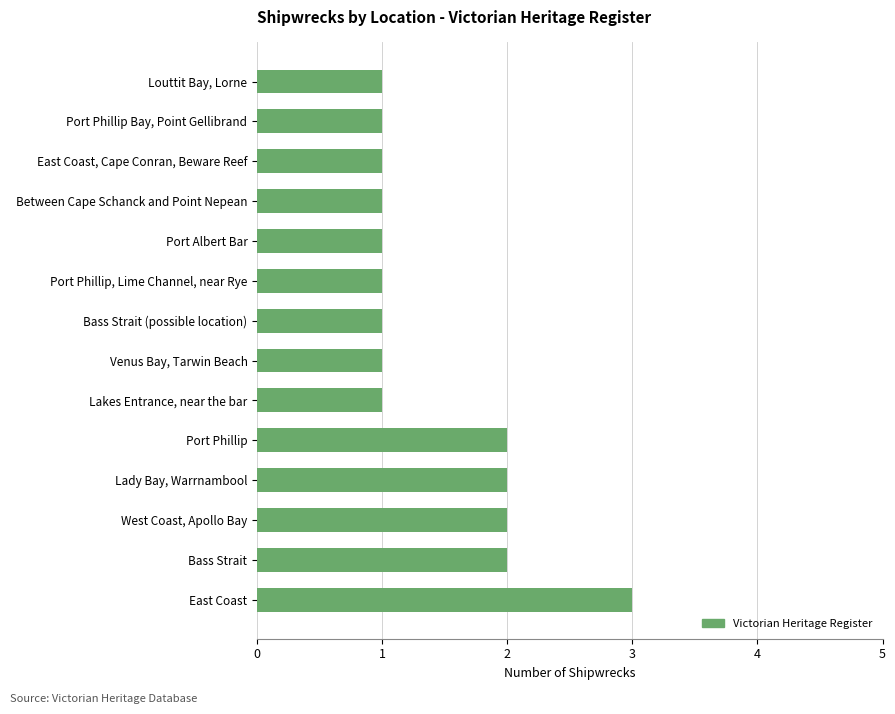

Reading bottom to top, transcribe all the data shown in this chart.

3	2	2	2	2	1	1	1	1	1	1	1	1	1